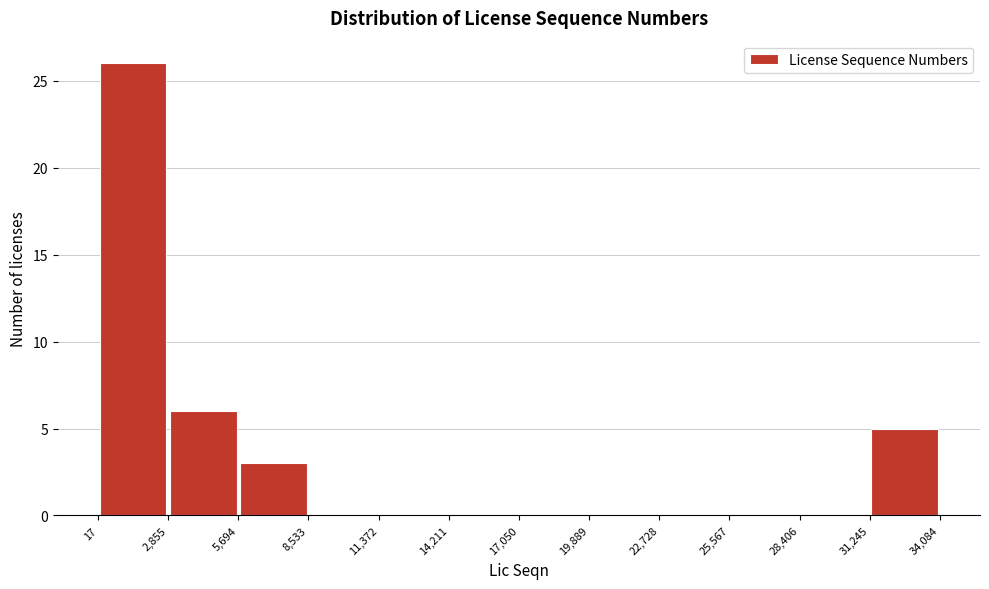

How tall is the bar that spans 31,245 to 34,084 on the x-axis? The values are not printed on the chart, so give them approximately, as read against the axis.

5